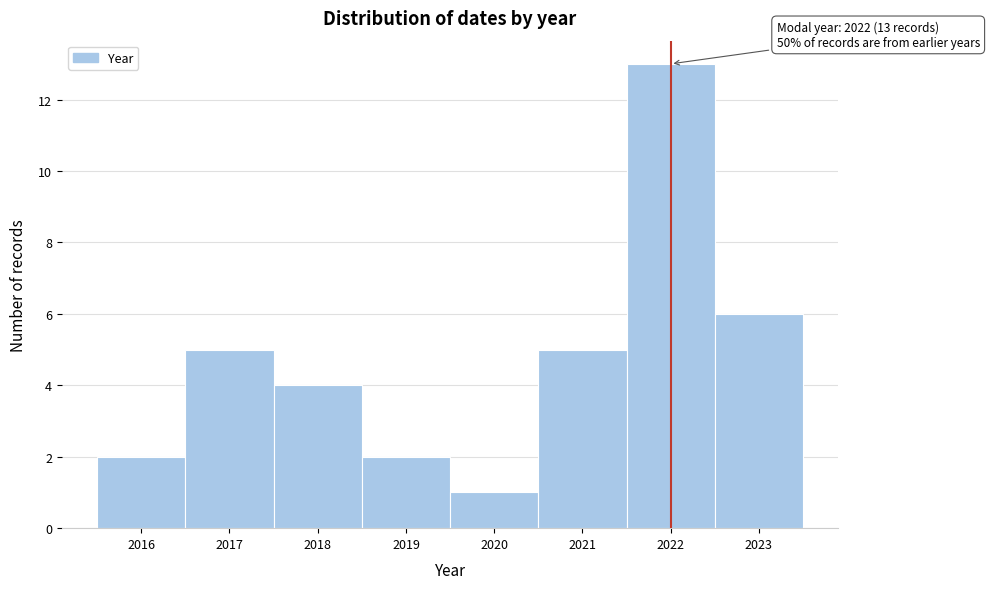

Over which range of the x-axis is the bar tallest?

2021.5 to 2022.5